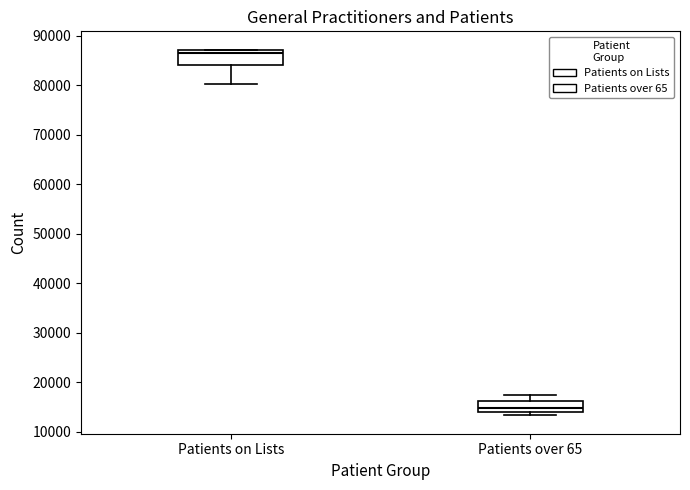

Which box has the highest median line?

Patients on Lists